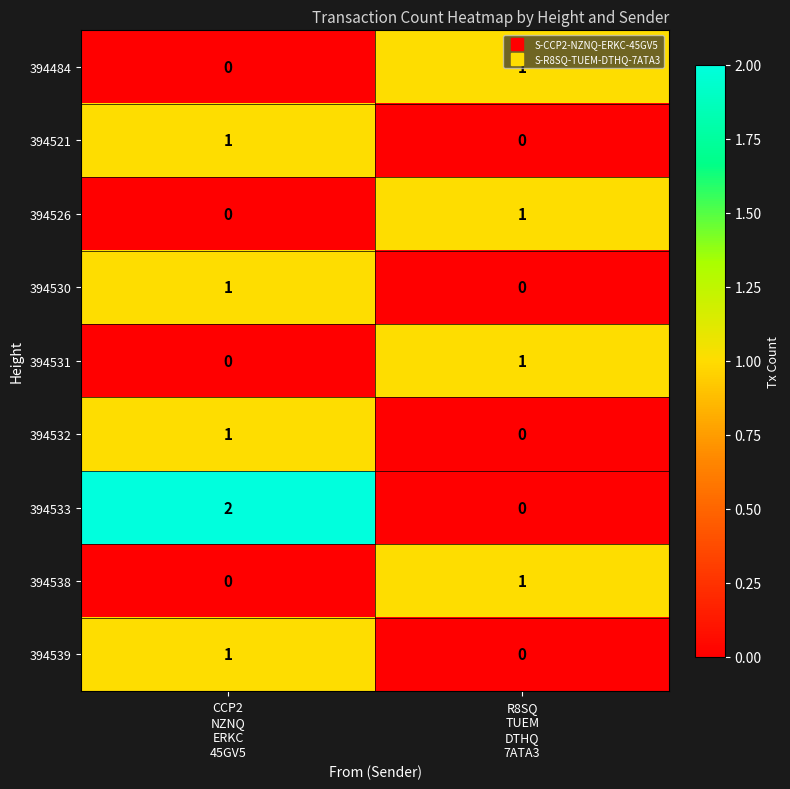

Which series has the largest range (max minus min)?

394533